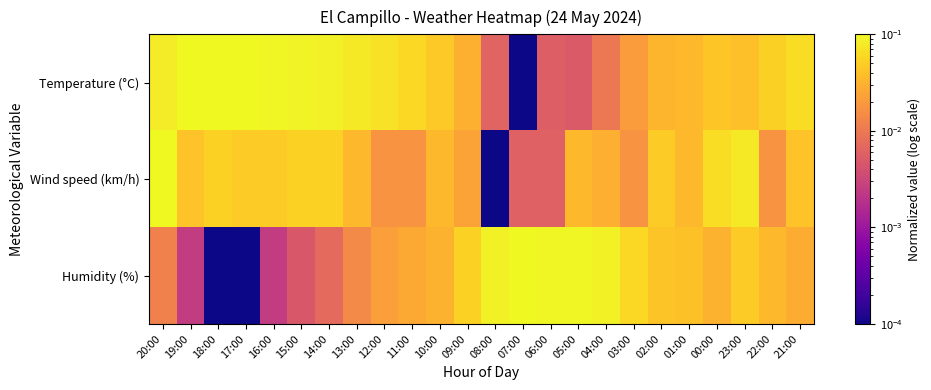

Rank the series by their maximum value, from highest to lowest.

Temperature (°C), Wind speed (km/h), Humidity (%)